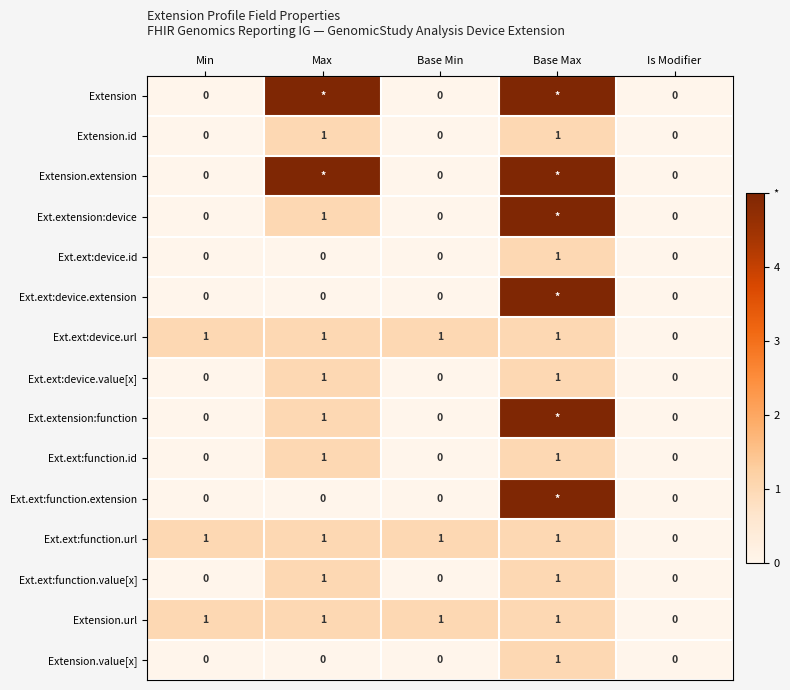

The value of Ext.ext:device.url at Min is 1. True or false?

True